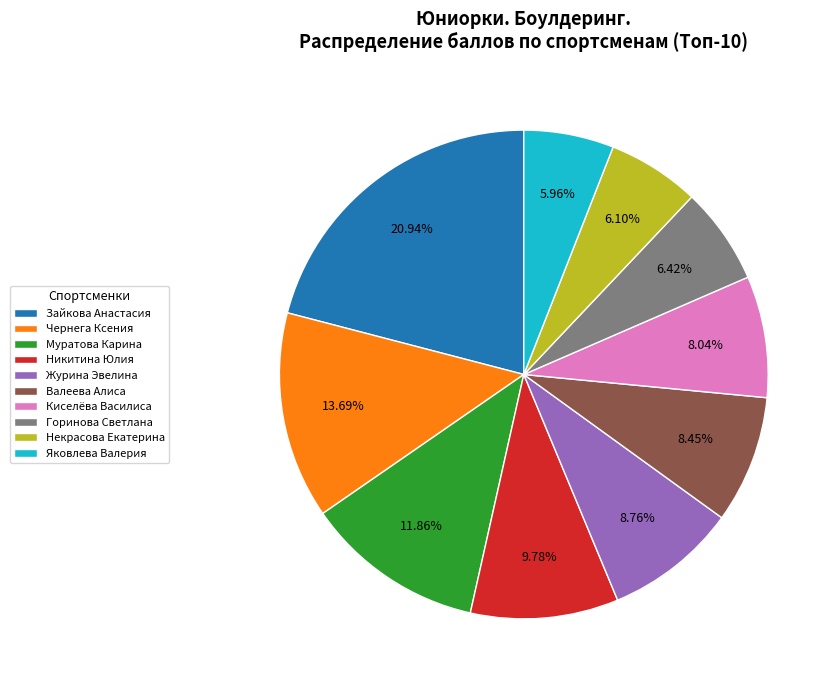

What is the ratio of the value at Некрасова Екатерина to the value at Муратова Карина?

0.5